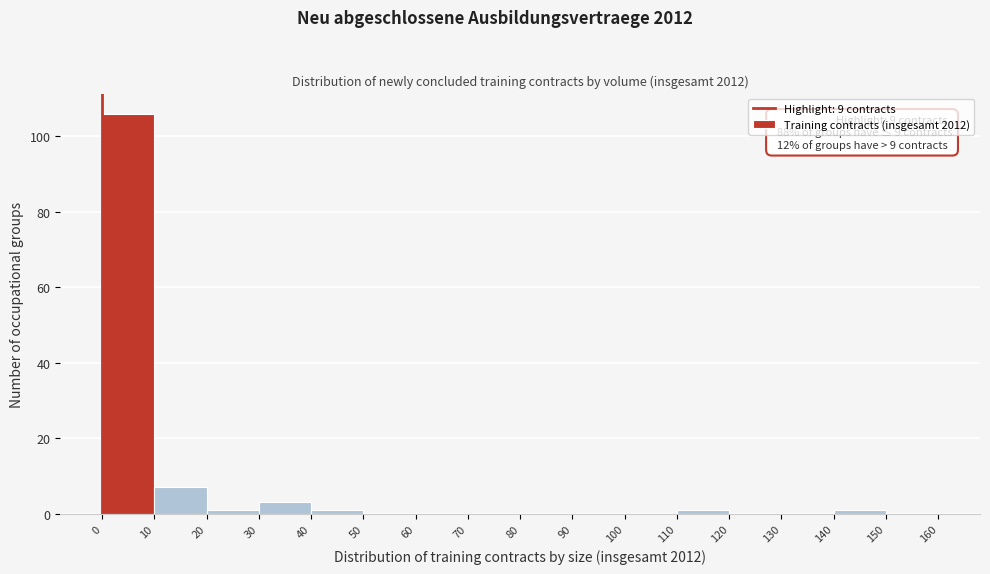

Which range on the x-axis has the tallest bar?

0 to 10